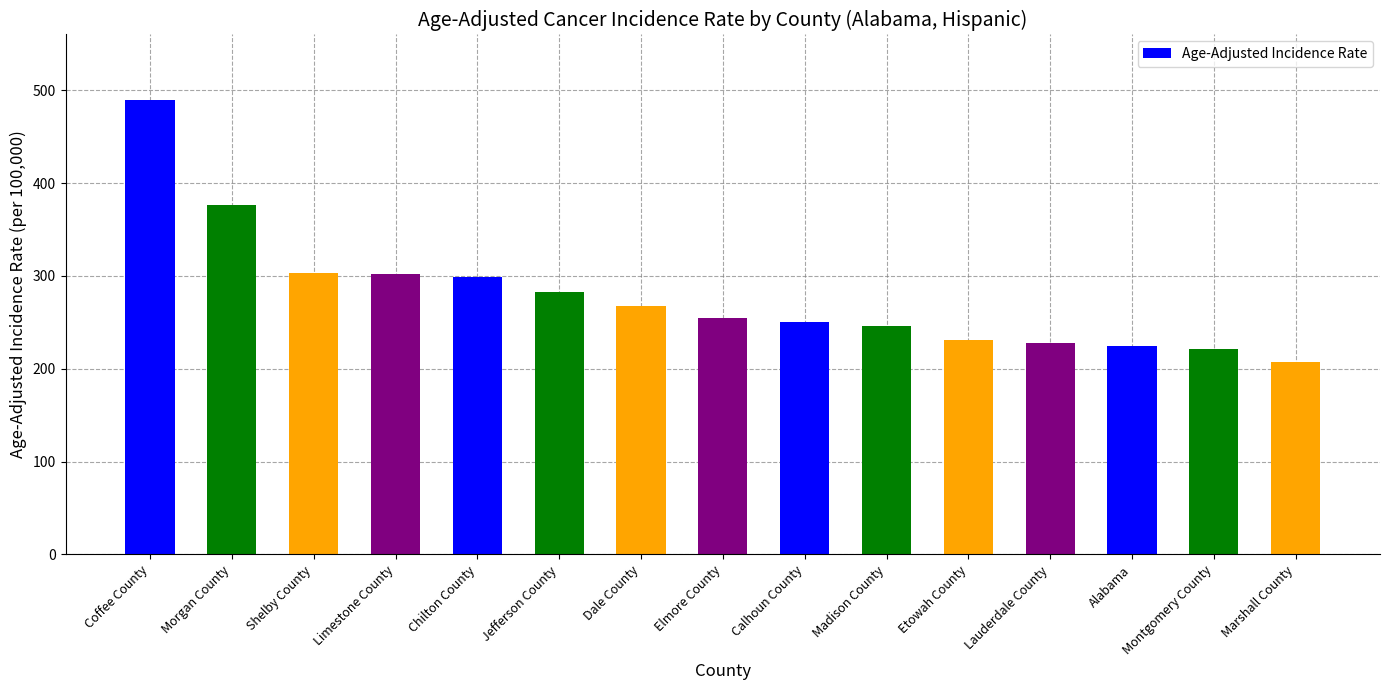

Where does the data first go above 254?

Coffee County